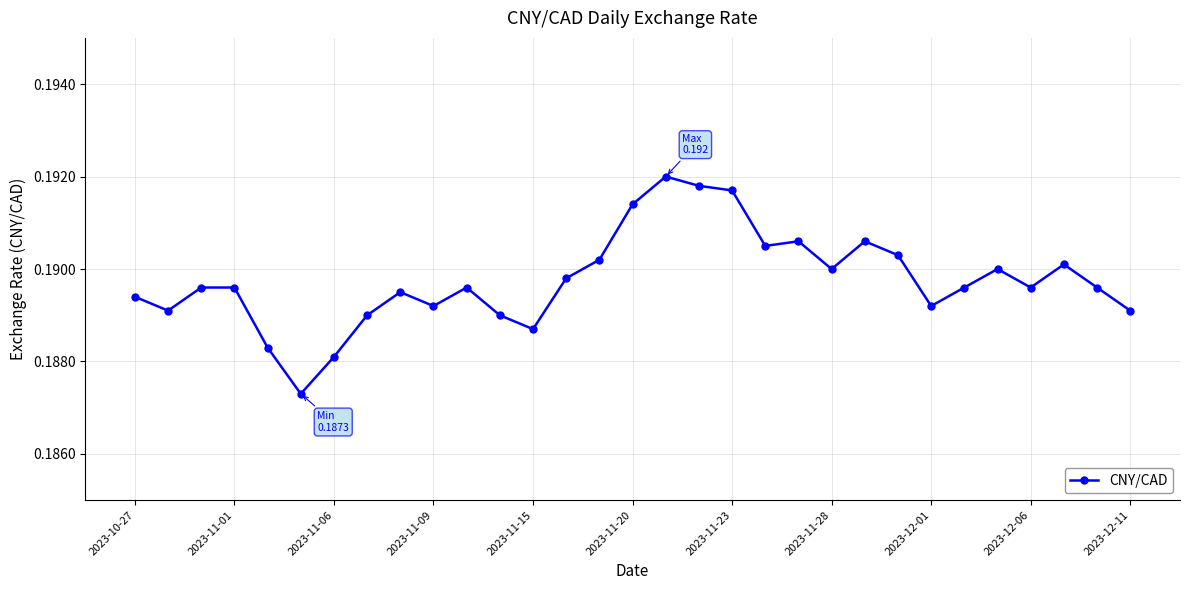

What is the sum of all values?

5.9